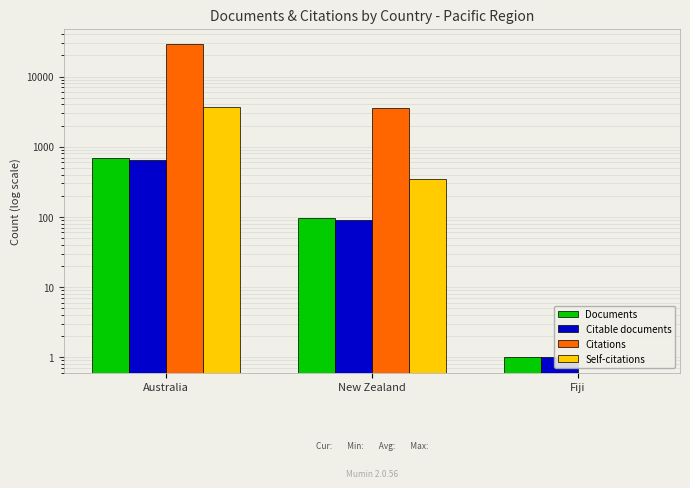

Reading left to right, extract all data points from this chart.

Documents: Australia=689	New Zealand=96	Fiji=1
Citable documents: Australia=649	New Zealand=91	Fiji=1
Citations: Australia=28836	New Zealand=3540	Fiji=0
Self-citations: Australia=3736	New Zealand=346	Fiji=0